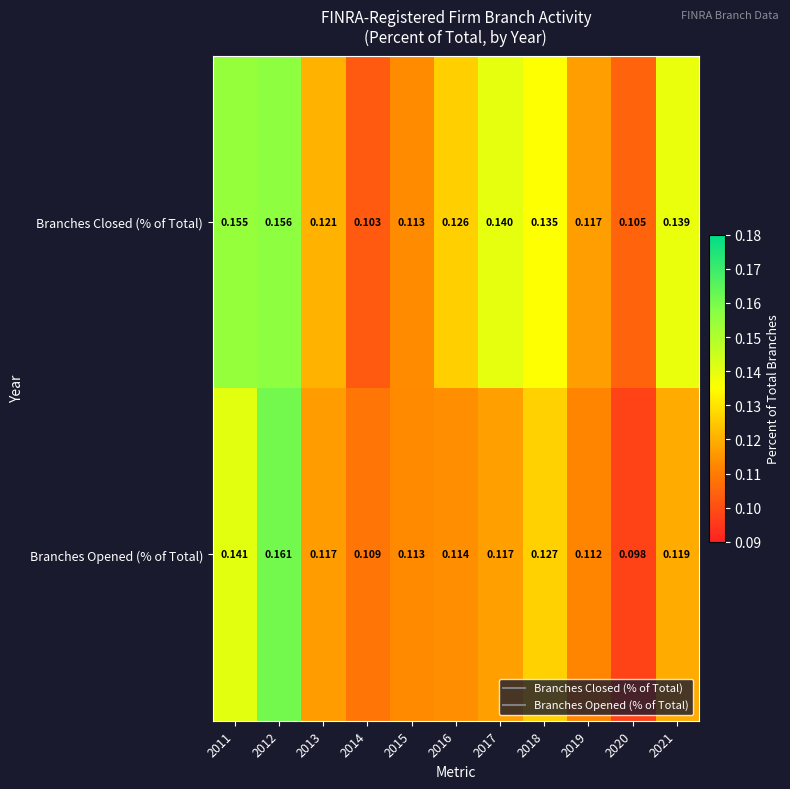

List the series in order of their peak value, highest first.

Branches Opened (% of Total), Branches Closed (% of Total)